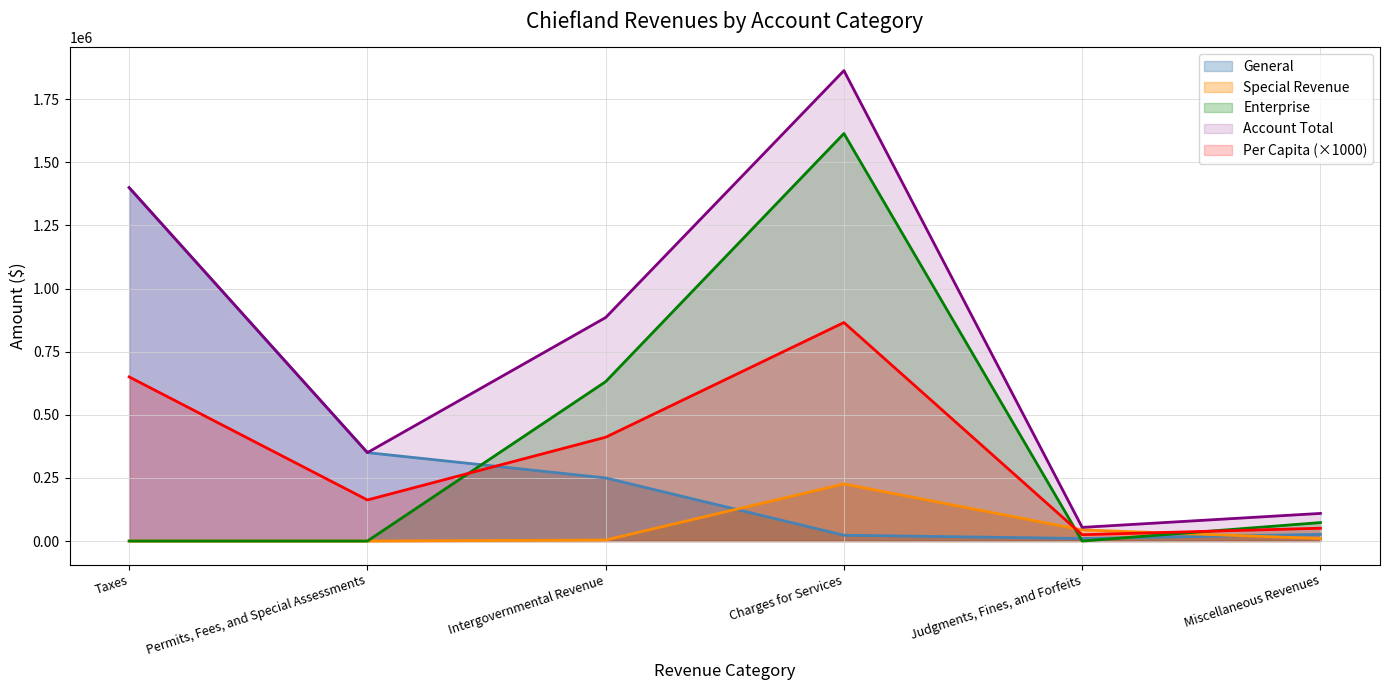

How many interior local valleys does the Account Total series have?

2